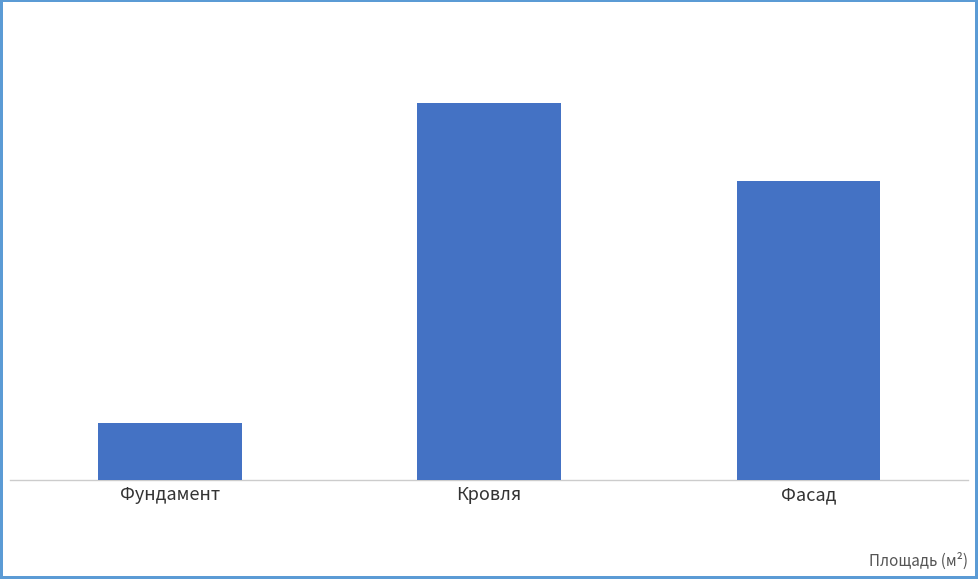

Where is the data nearest to the value 420?

Фасад